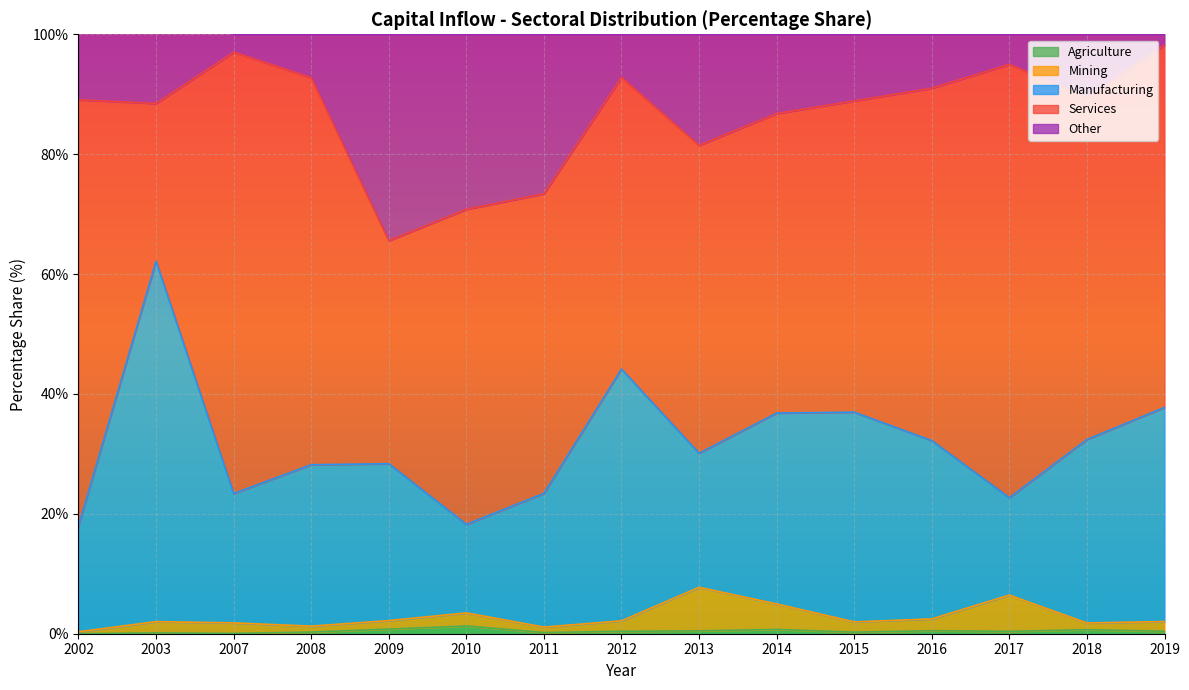

Between 2017 and 2019, which is larger?

2019